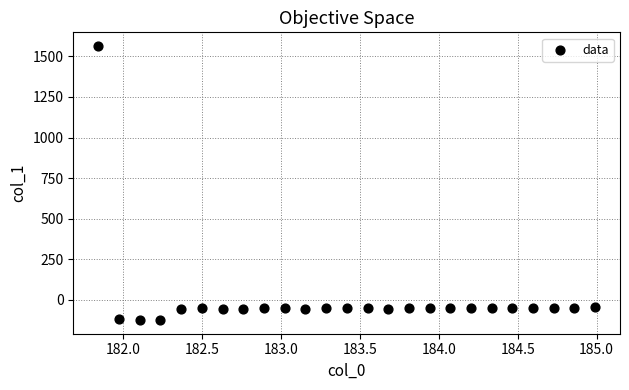

What is the range of Y values (max minus min)?

1688.2